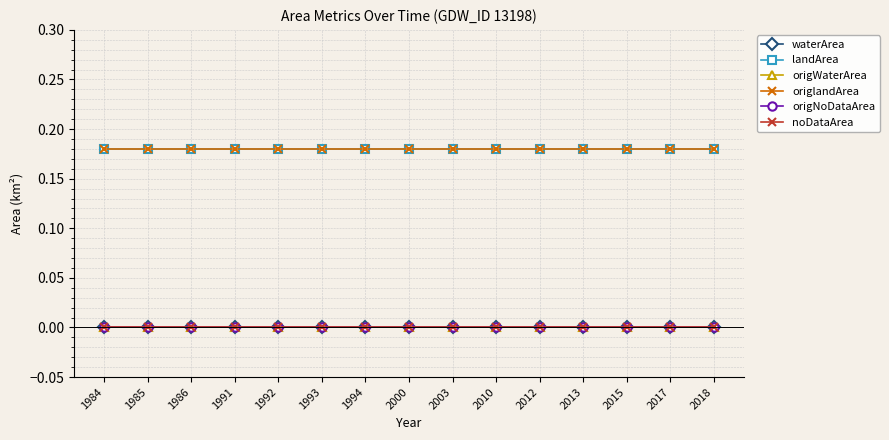

What is the greatest value displayed?

0.2